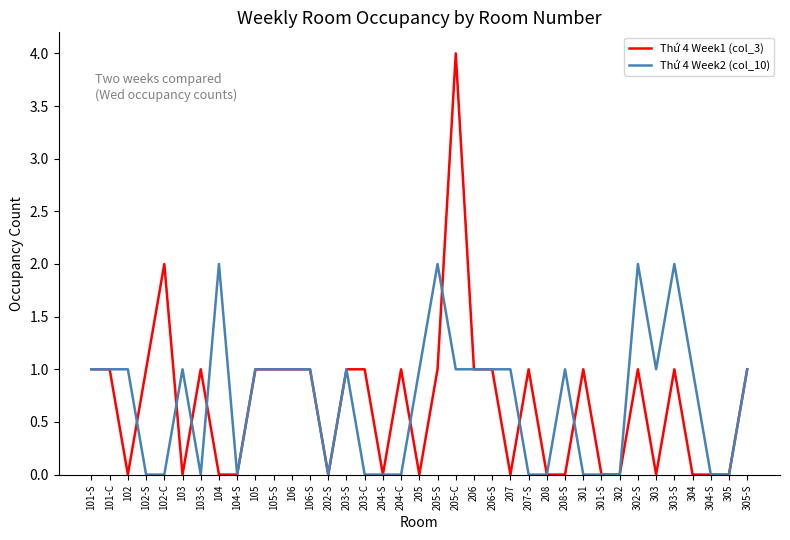

Which series changed the most between 104-S and 205-C?

Thứ 4 Week1 (col_3)